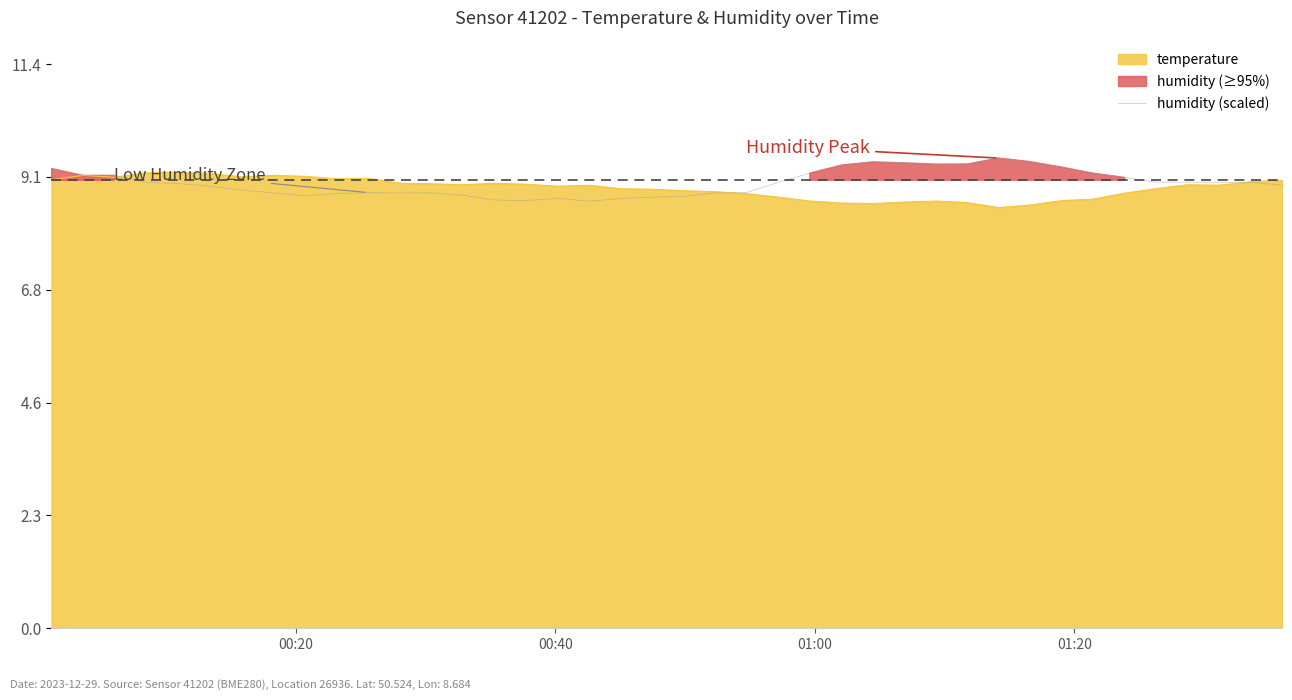

What is the average value?

9.0